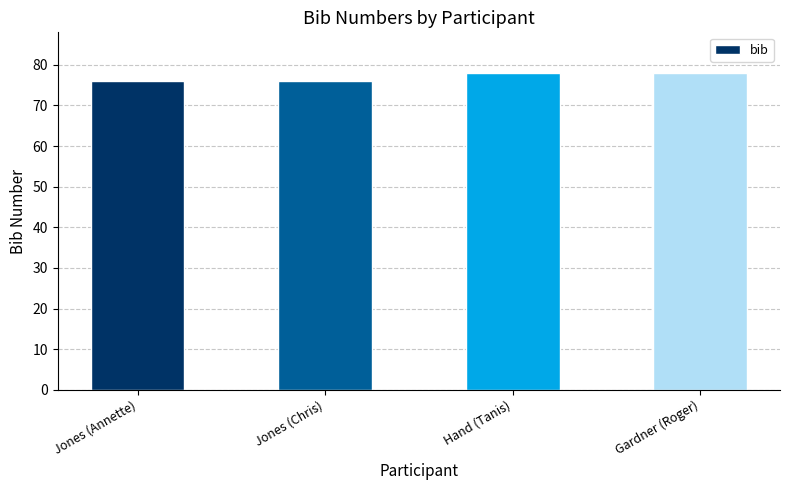

What position from the left is Jones (Chris)?

2